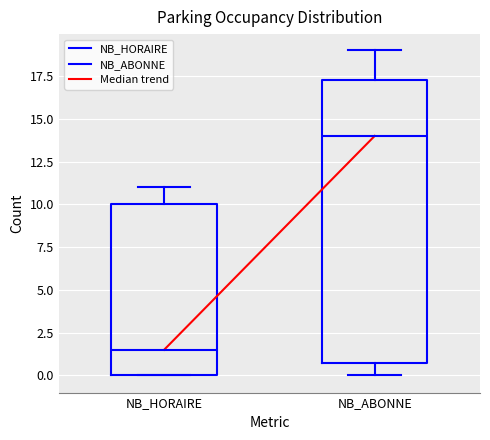

Comparing the boxes themselves (not the whiskers), which one is the tallest?

NB_ABONNE